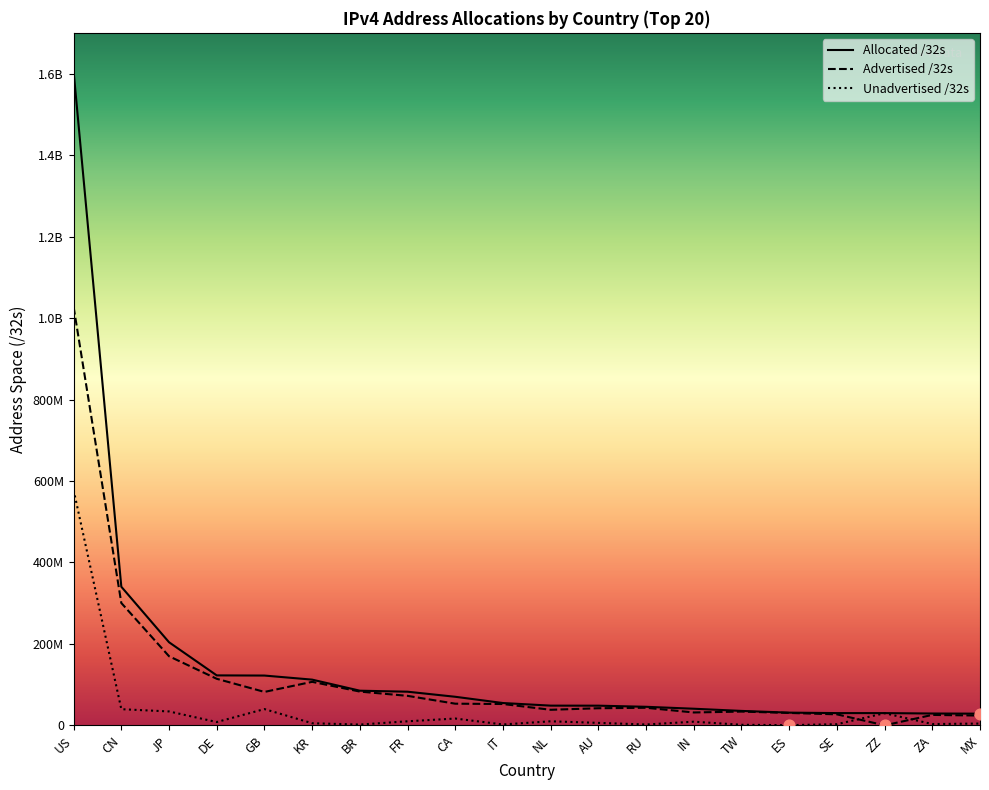

At how many categories does at least one series exceed 1240639265?

1